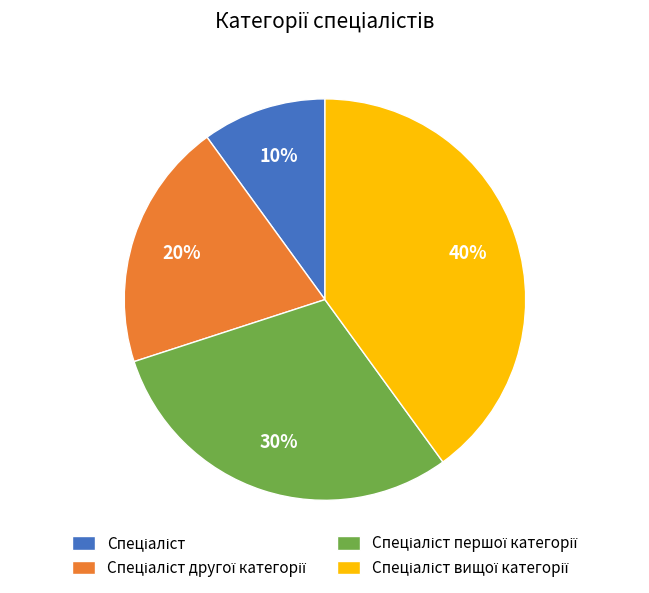

How many slices are in this pie chart?

4